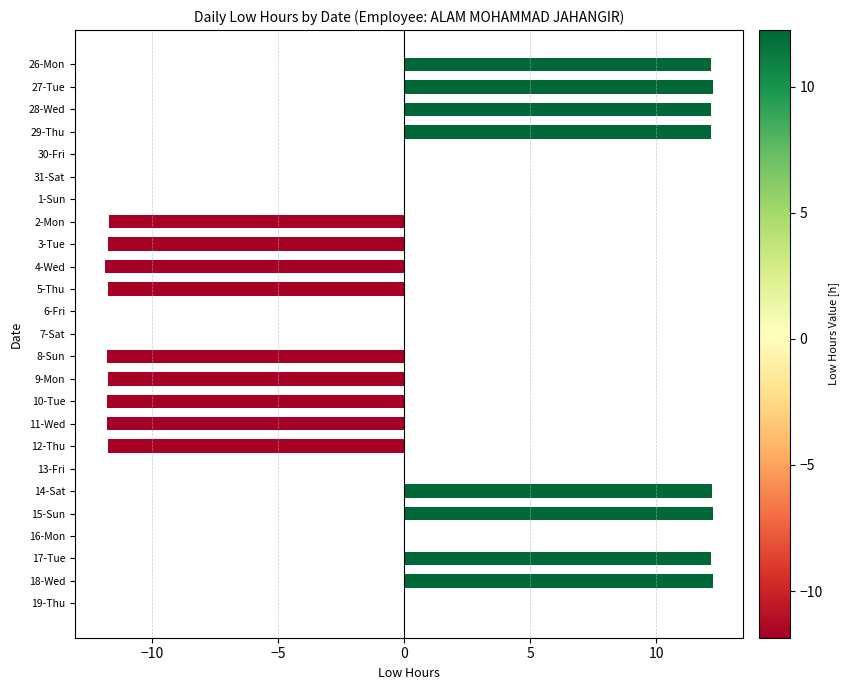

What is the greatest value displayed?

12.2